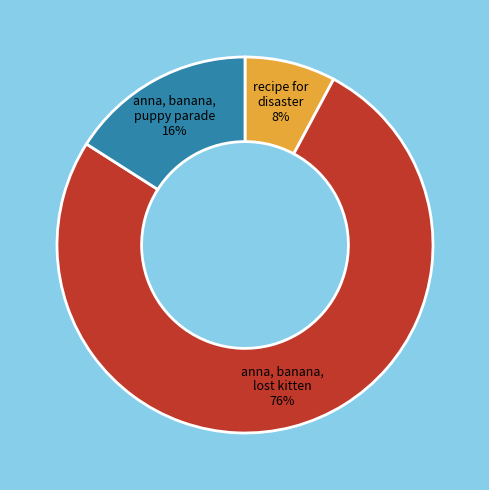

To the nearest percent, what is the average slice percentage?

33%